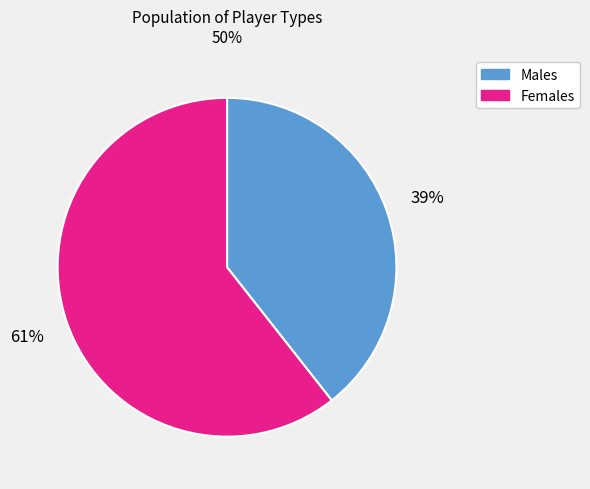

Is it true that Females is 61% of the pie?

True